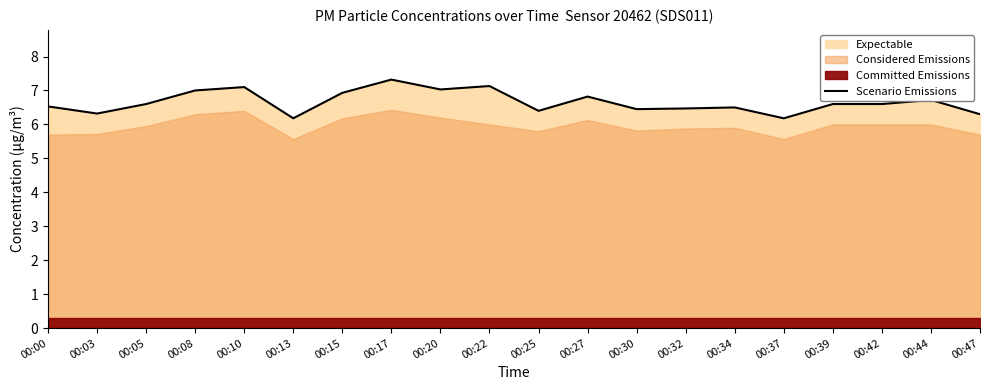

What is the value of the 13th point from the left?

6.5